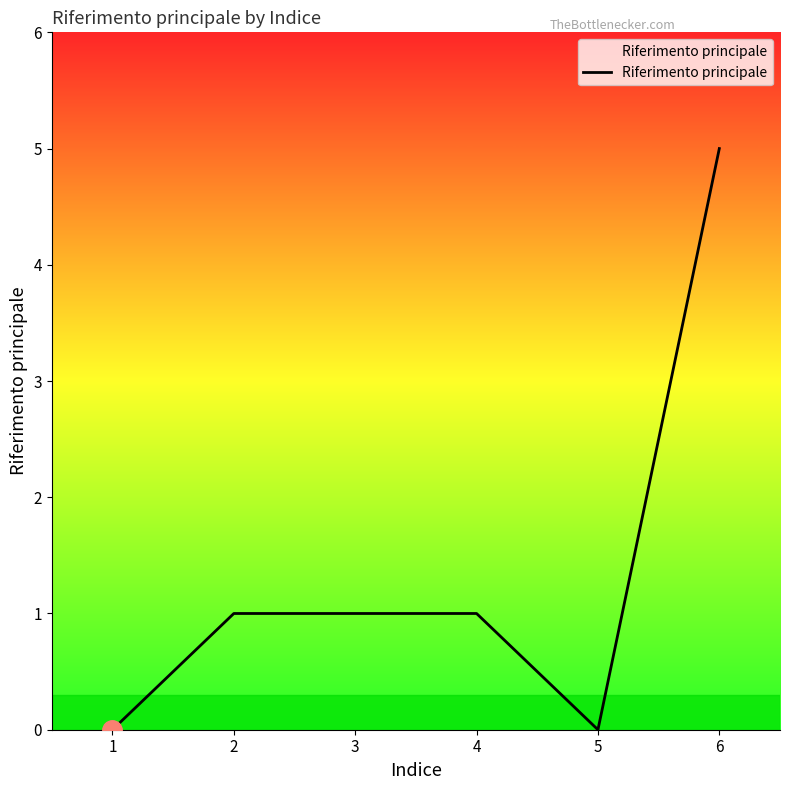

Reading left to right, extract all data points from this chart.

1=0	2=1	3=1	4=1	5=0	6=5